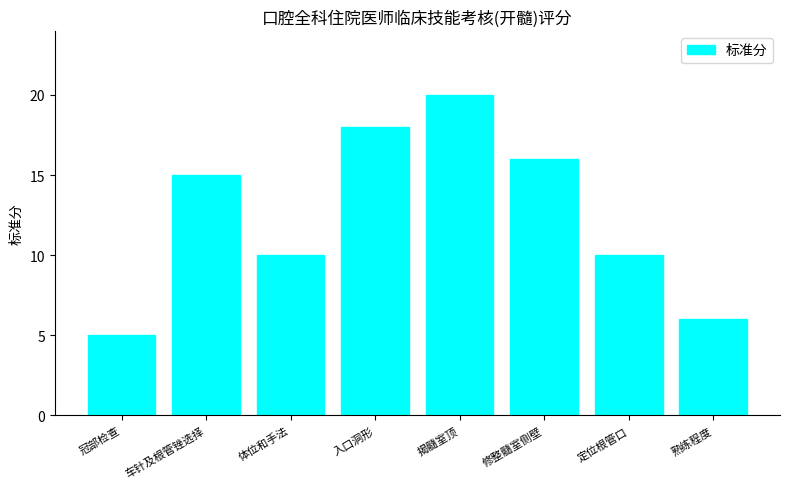

What is the difference between the maximum and minimum values?

15